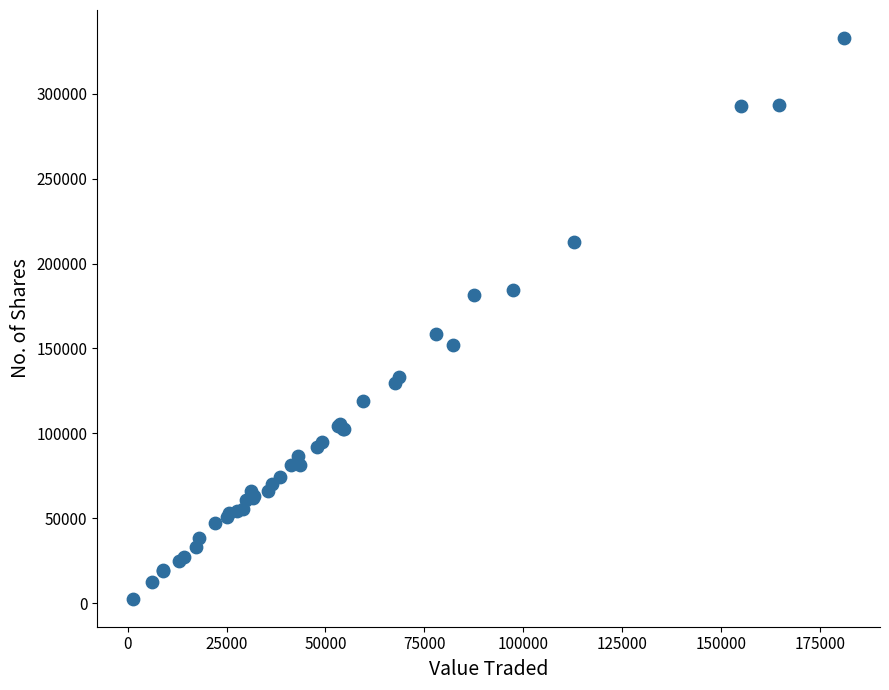

What Y value in the scatter plot is closest to 167756?

158589